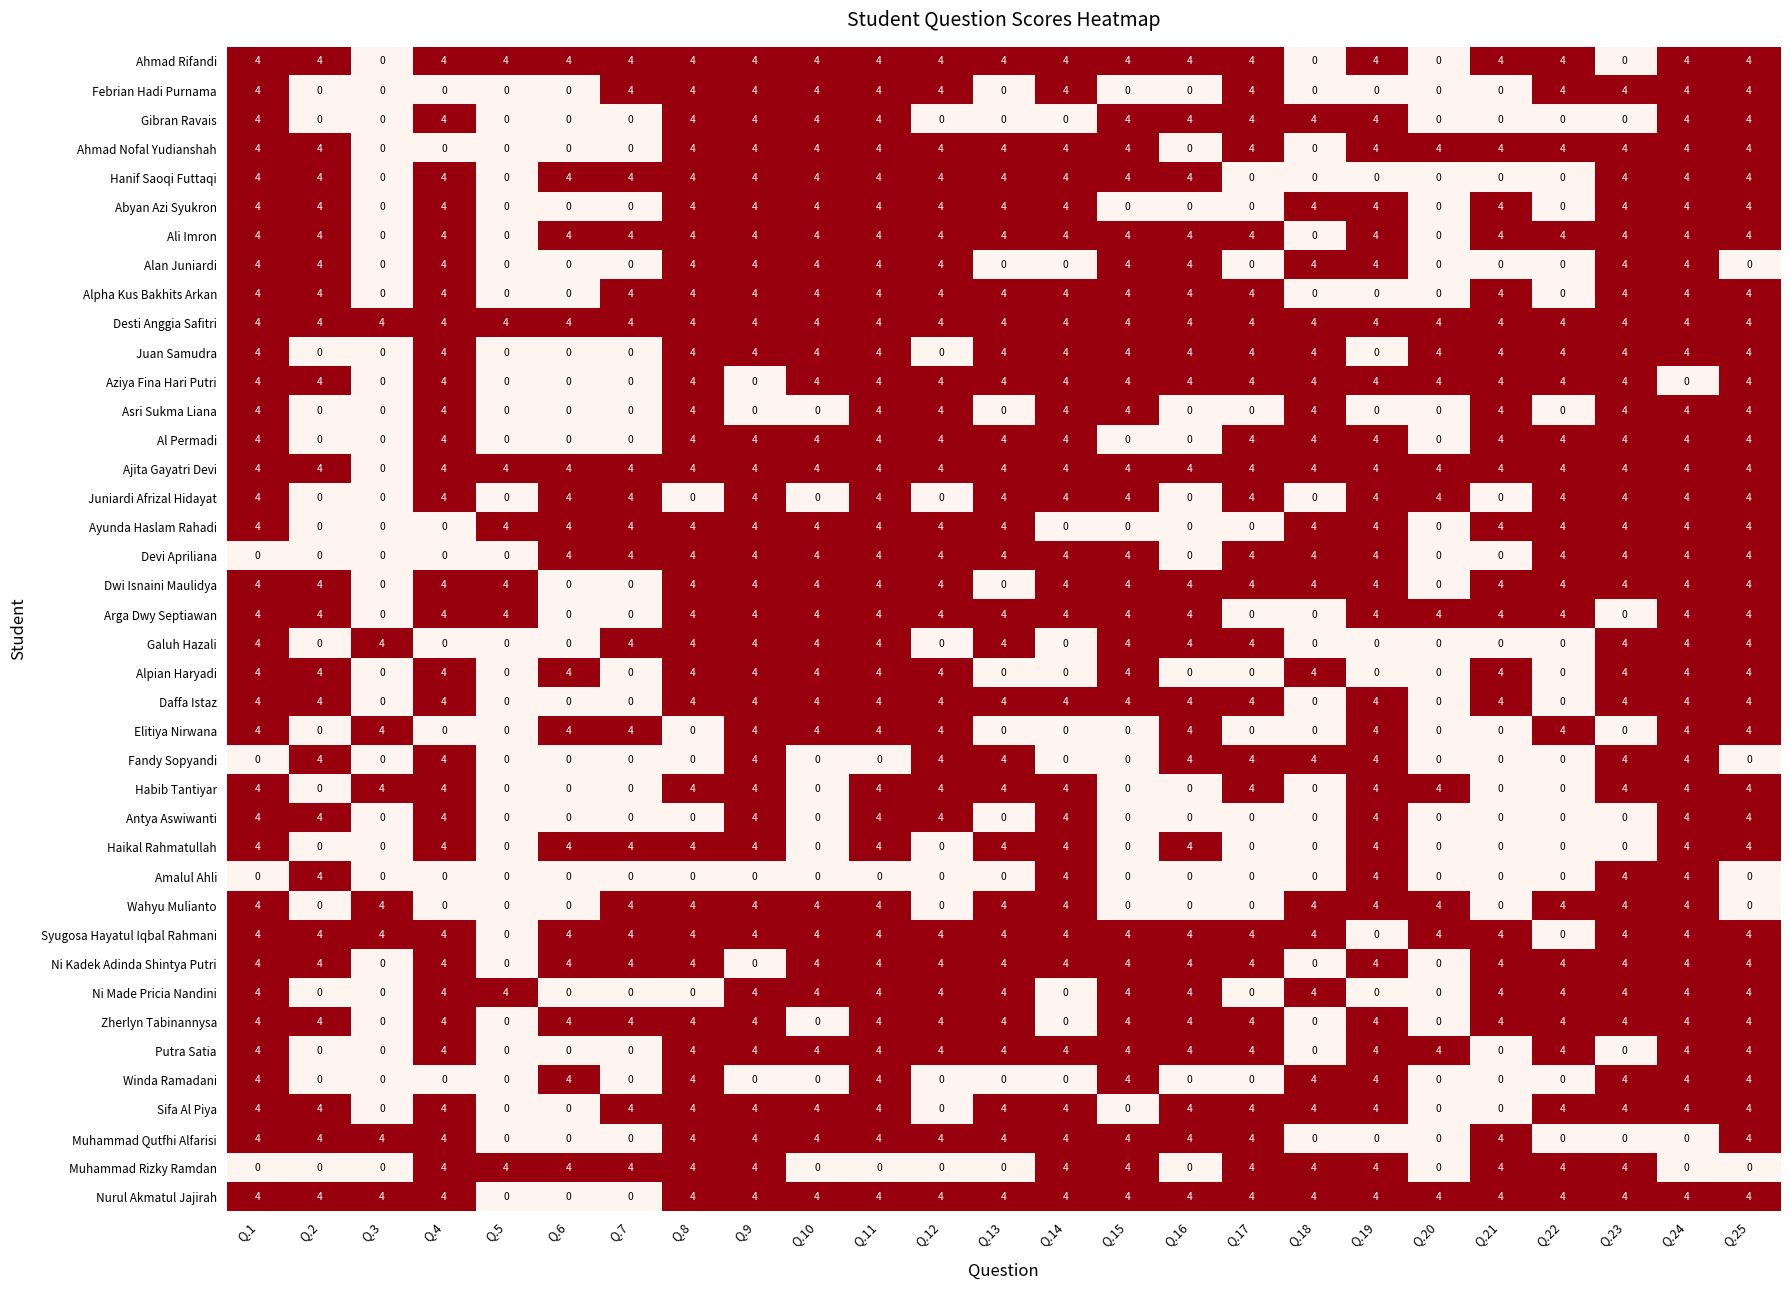

What is the highest value of the Muhammad Rizky Ramdan series?

4